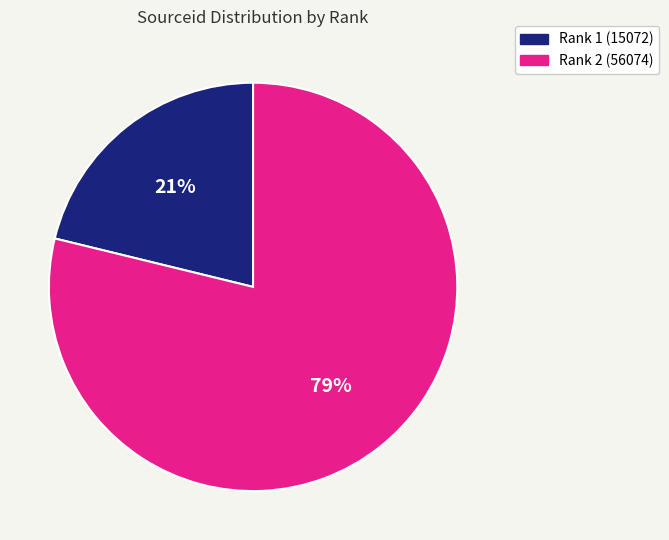

Does any single category account for the majority?

Yes